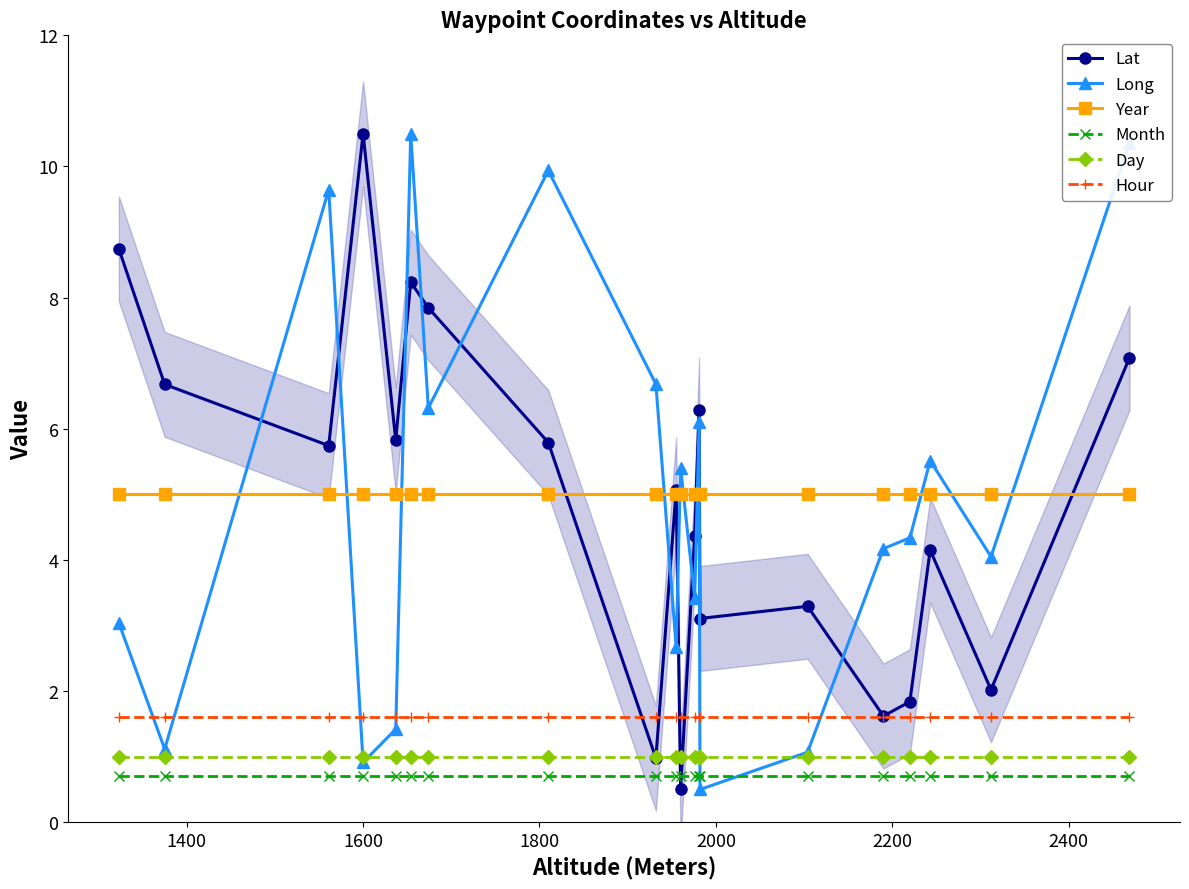

Which series has the largest total across all categories?

Year